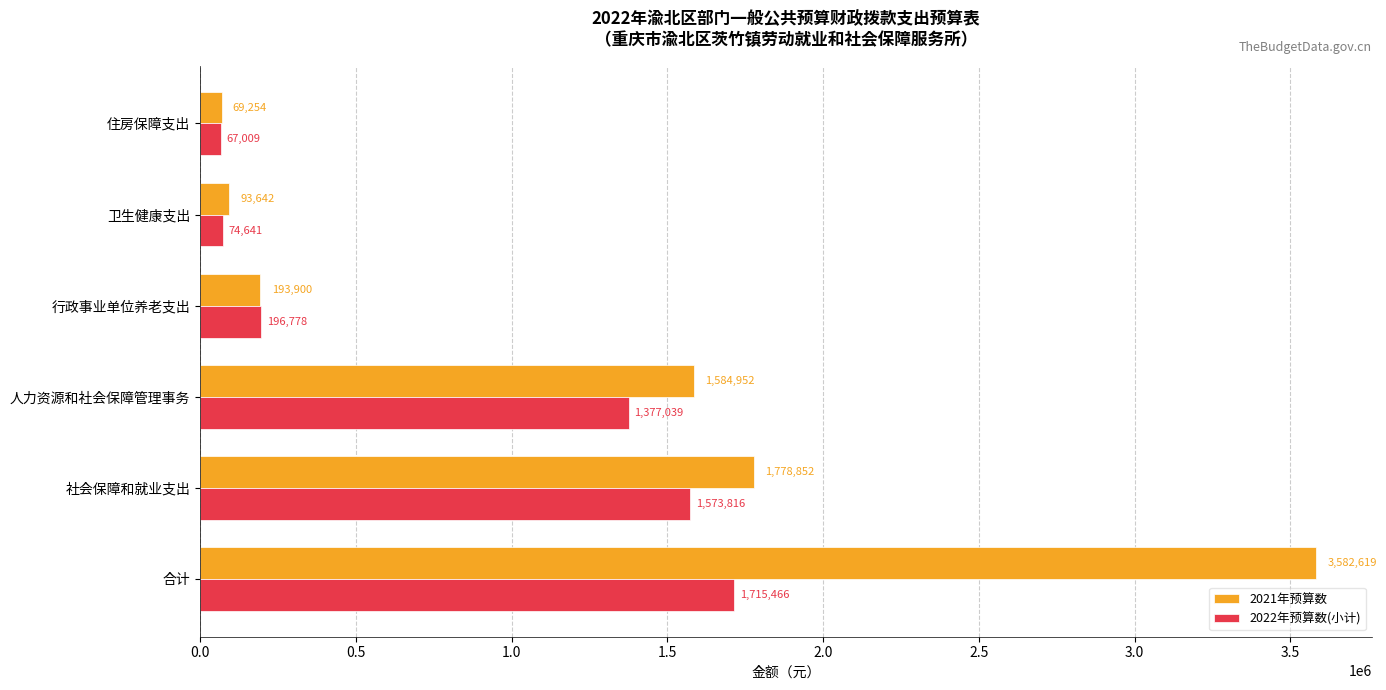

What value does the 2021年预算数 series have at 行政事业单位养老支出?

193899.8